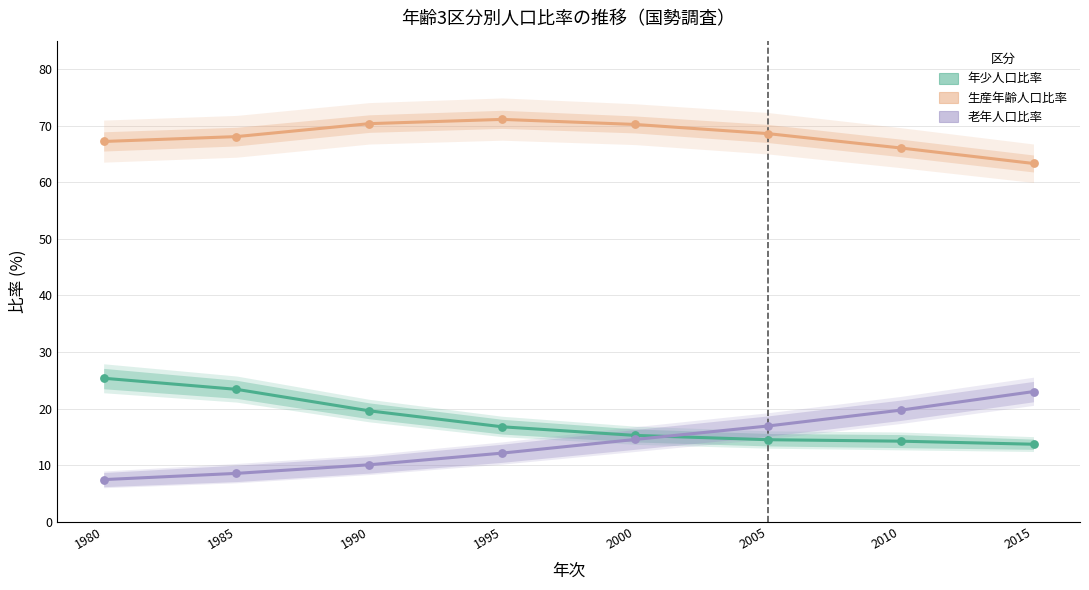

At which category is the sum across all series the highest?

1990